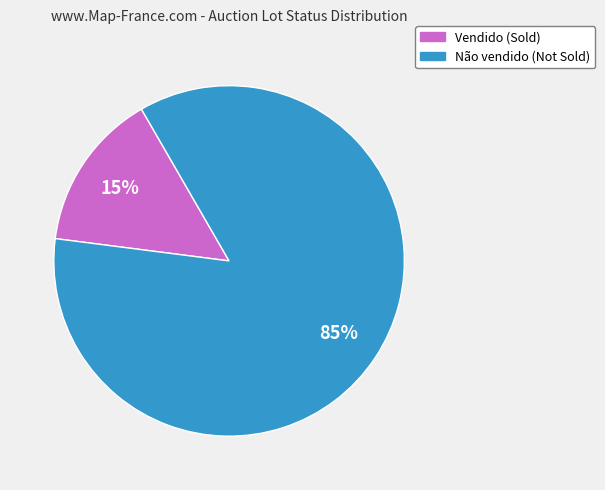

What is the smallest slice in the pie chart?

Vendido